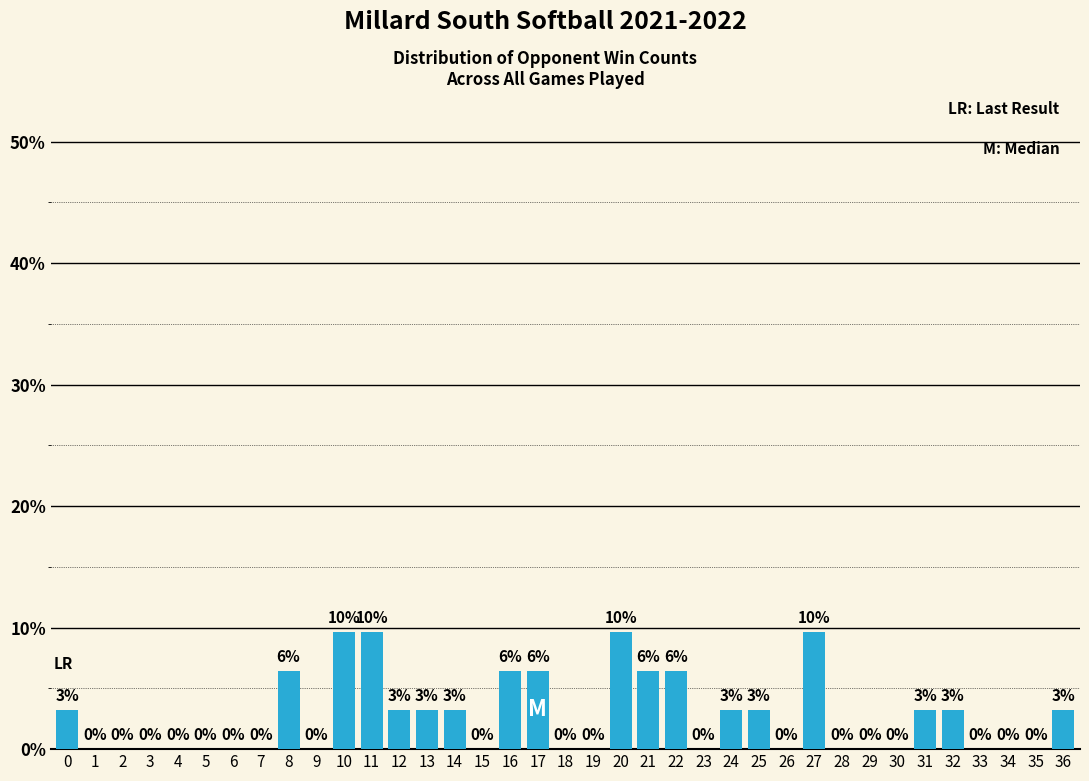

Which has a higher value, 35 or 10?

10